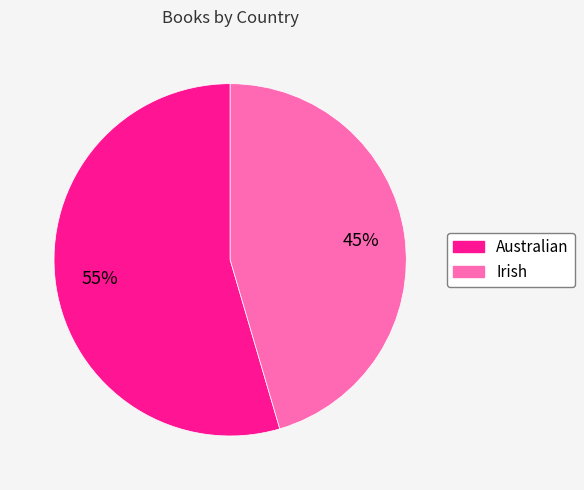

To the nearest percent, what percentage of the pie is Irish?

45%